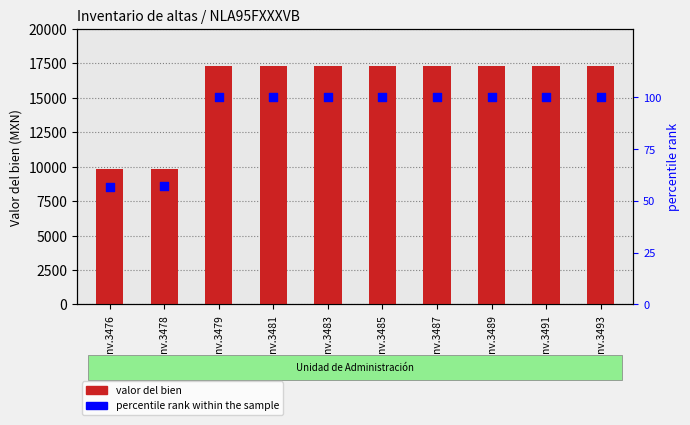

Which series reaches the minimum Y coordinate?

percentile rank within the sample